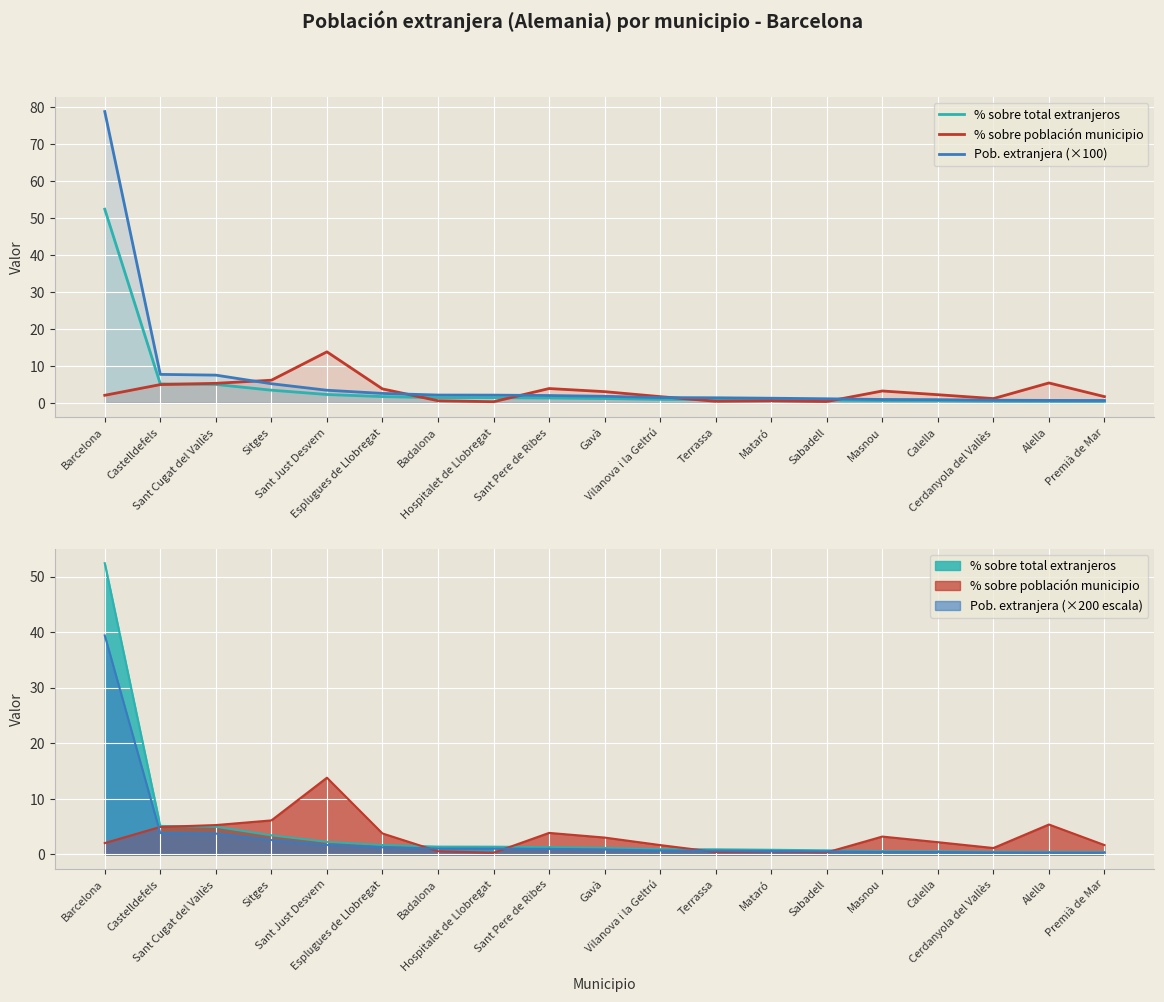

Between Castelldefels and Sitges, which series saw the biggest shift?

Pob. extranjera (×100)